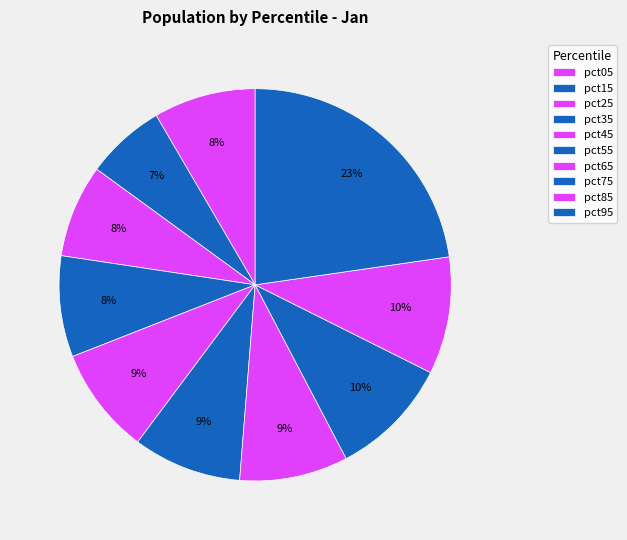

Count the number of slices in the pie.

10